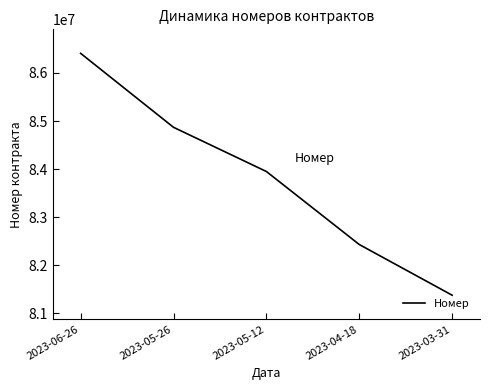

What is the average value?

83806059